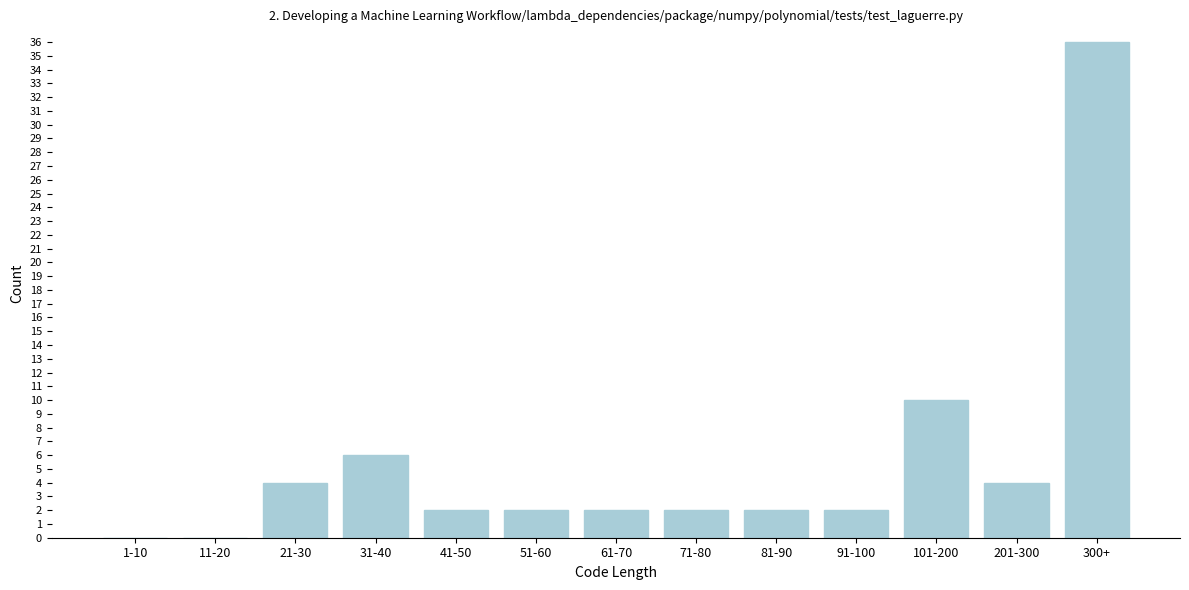

Reading right to left, what are all the values shown in this chart?

300+=36	201-300=4	101-200=10	91-100=2	81-90=2	71-80=2	61-70=2	51-60=2	41-50=2	31-40=6	21-30=4	11-20=0	1-10=0